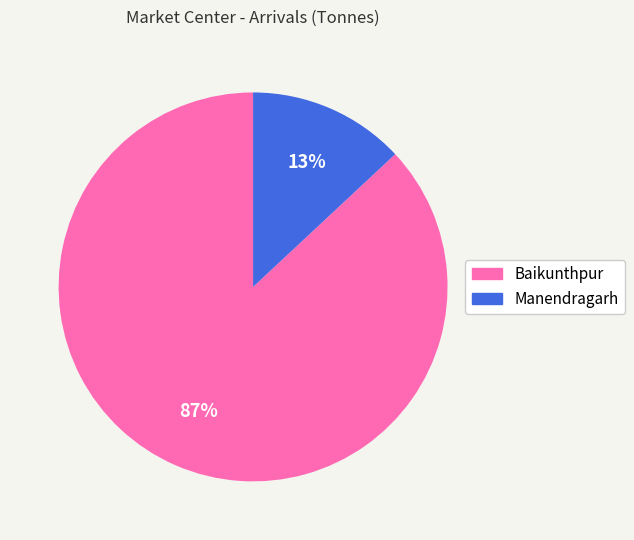

What is the largest slice in the pie chart?

Baikunthpur